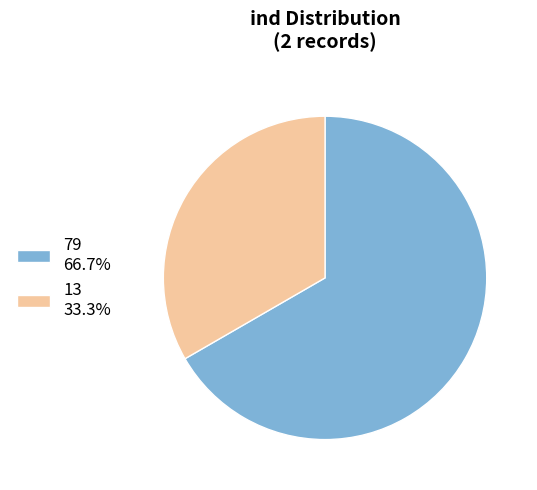

Which category has the smallest portion of the pie?

13